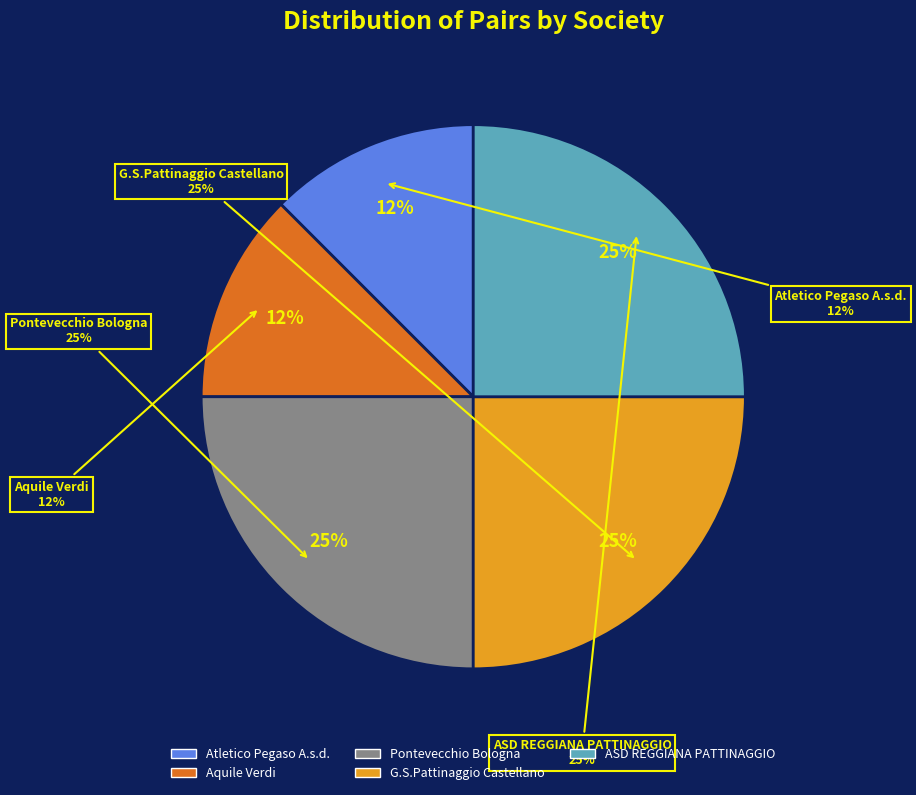

To the nearest percent, what is the difference between the Aquile Verdi and G.S.Pattinaggio Castellano slice percentages?

12%